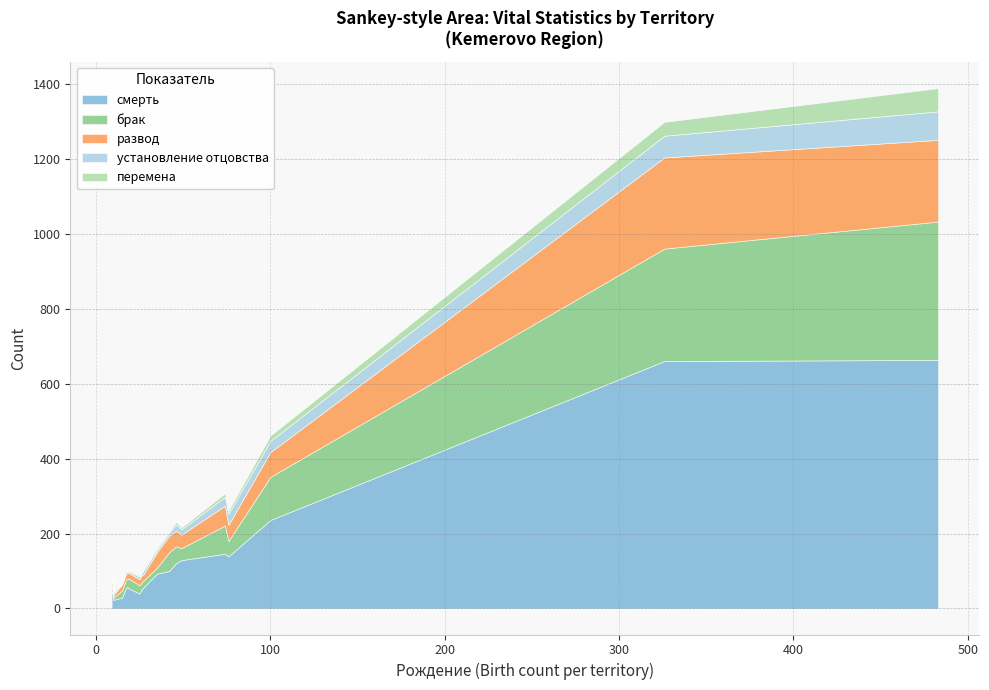

True or false: установление отцовства has more than 0 interior local peaks.

True